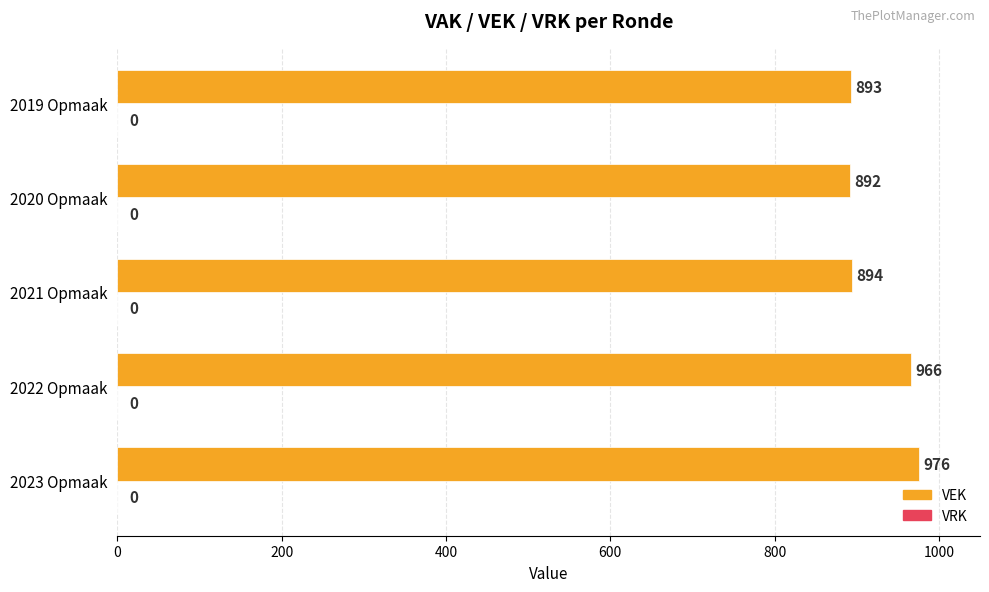

Between 2020 Opmaak and 2021 Opmaak, which is larger?

2021 Opmaak